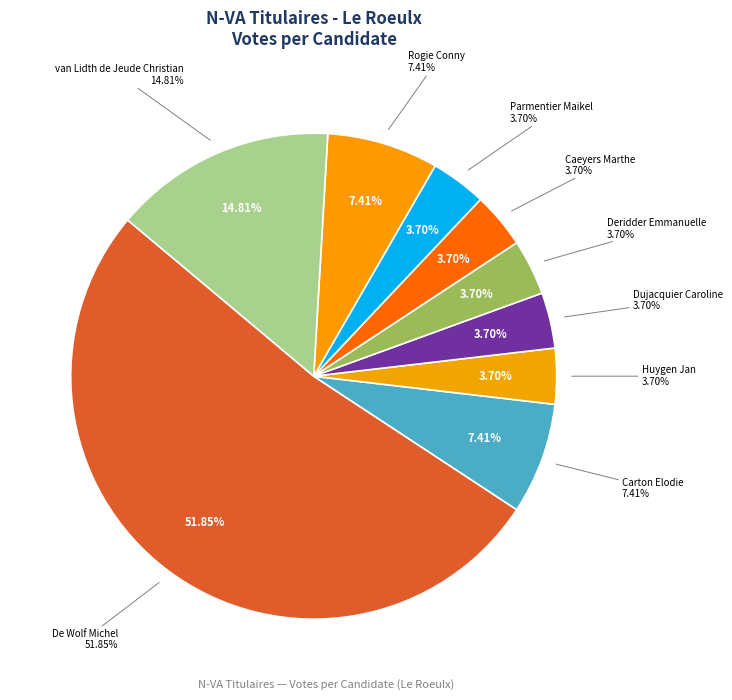

Which category has the biggest portion of the pie?

De Wolf Michel